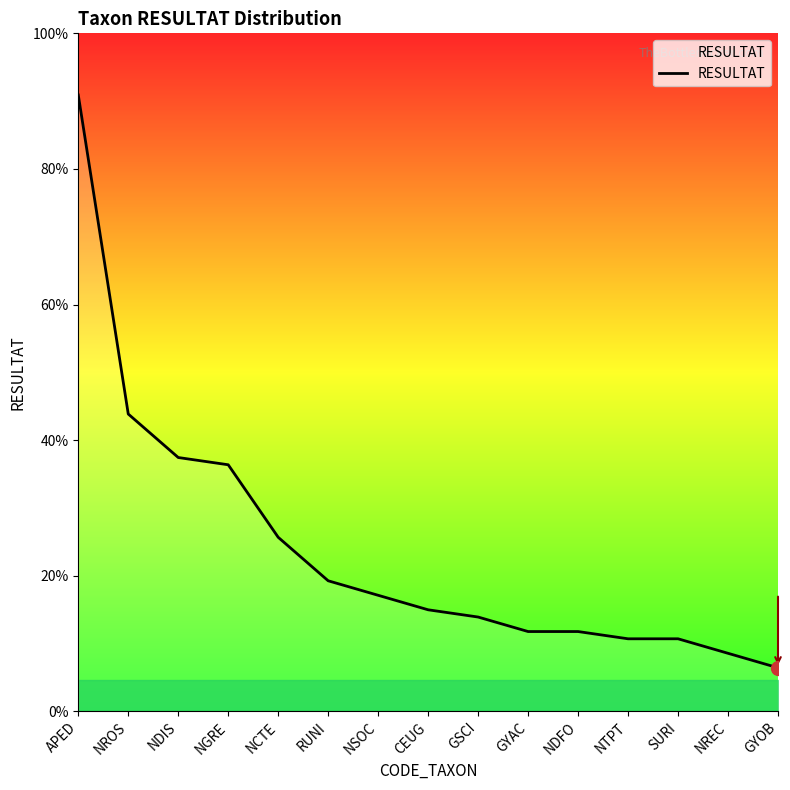

What is the sum of the values at GYAC and NREC?

19